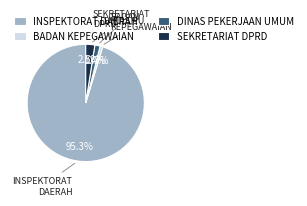

Combined, what portion of the pie is DINAS PEKERJAAN UMUM and SEKRETARIAT DPRD?

3.9%